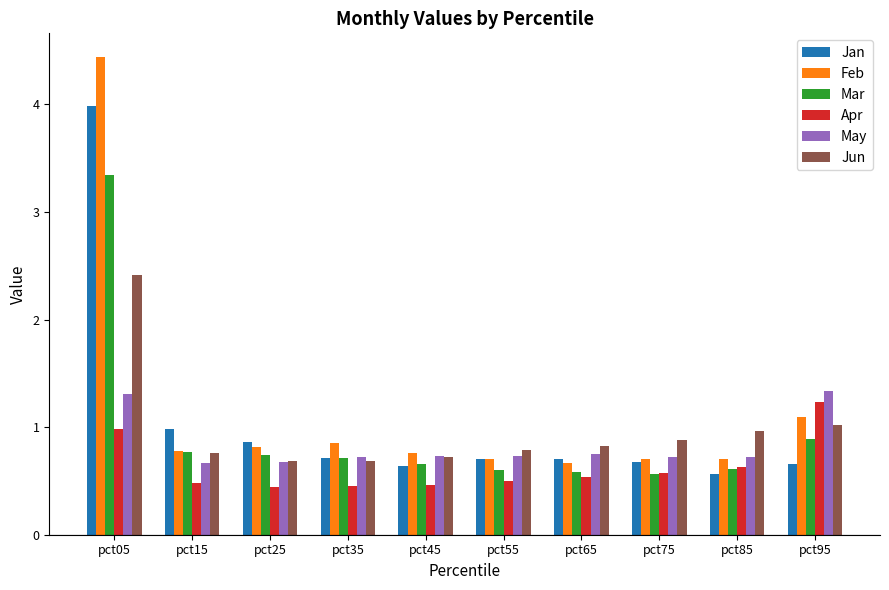

True or false: May has a value of 1.3 at pct05.

True